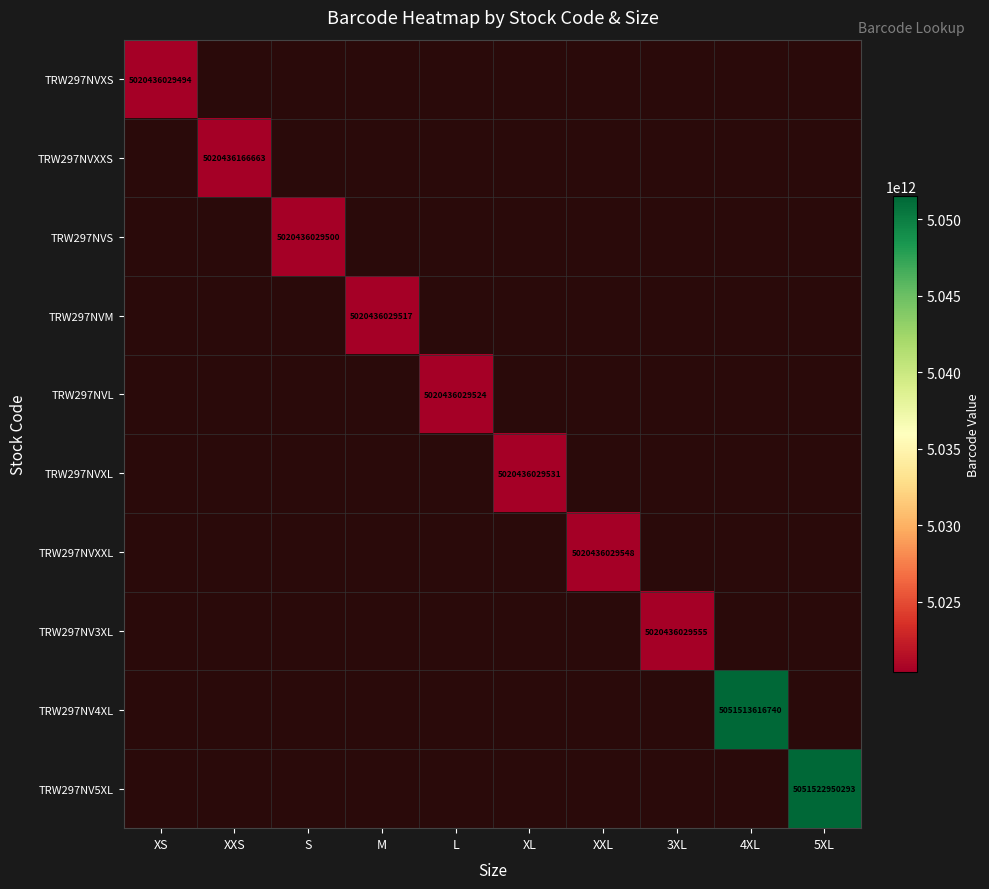

At M, list the series in order from smallest to largest.

TRW297NVXS, TRW297NVXXS, TRW297NVS, TRW297NVM, TRW297NVL, TRW297NVXL, TRW297NVXXL, TRW297NV3XL, TRW297NV4XL, TRW297NV5XL